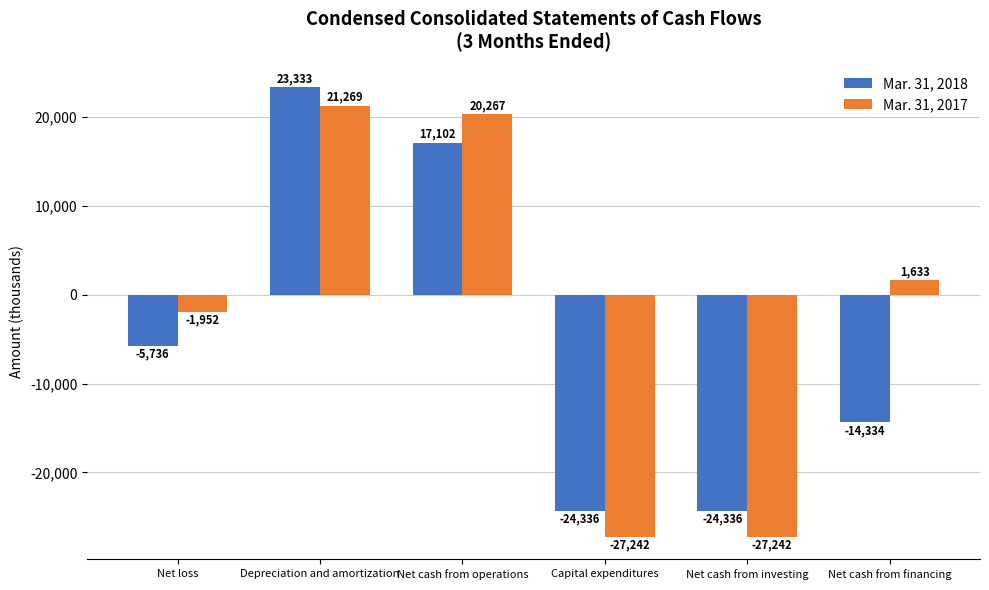

What is the sum of the Mar. 31, 2017 values at Net cash from operations and Depreciation and amortization?

41536